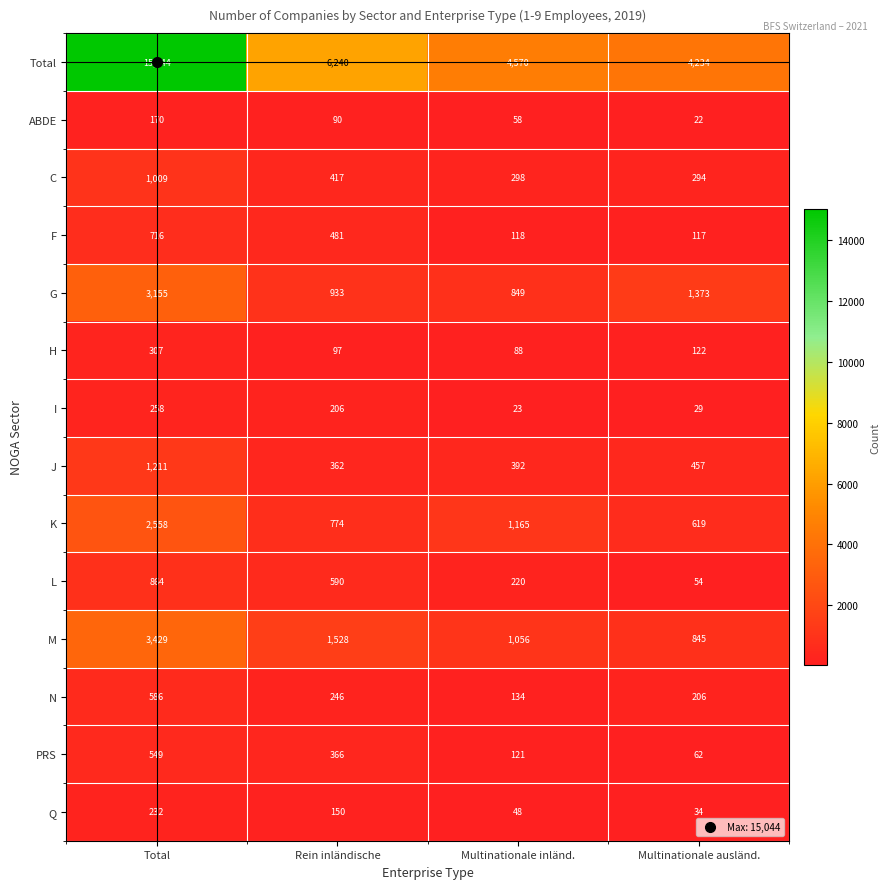

The value of N at Multinationale inländ. is 134. True or false?

True